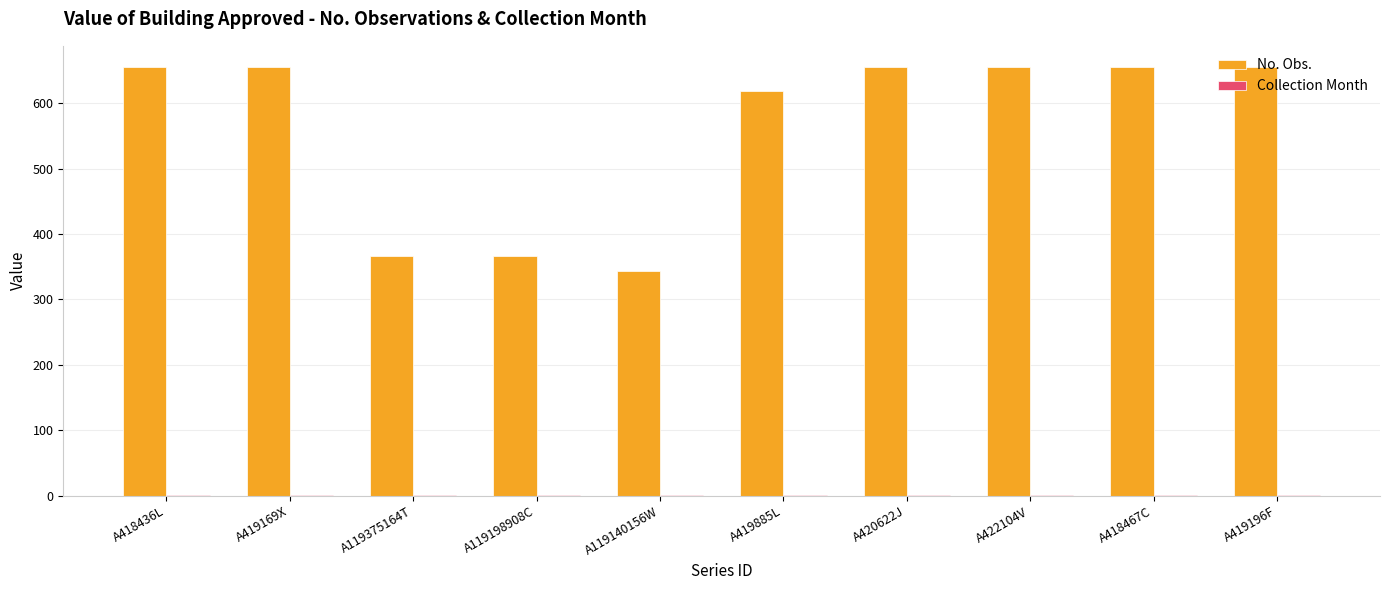

Is it true that No. Obs. equals 655 at A420622J?

True